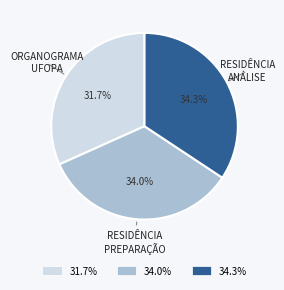

To the nearest percent, what is the difference between the largest and smallest slice percentages?

3%